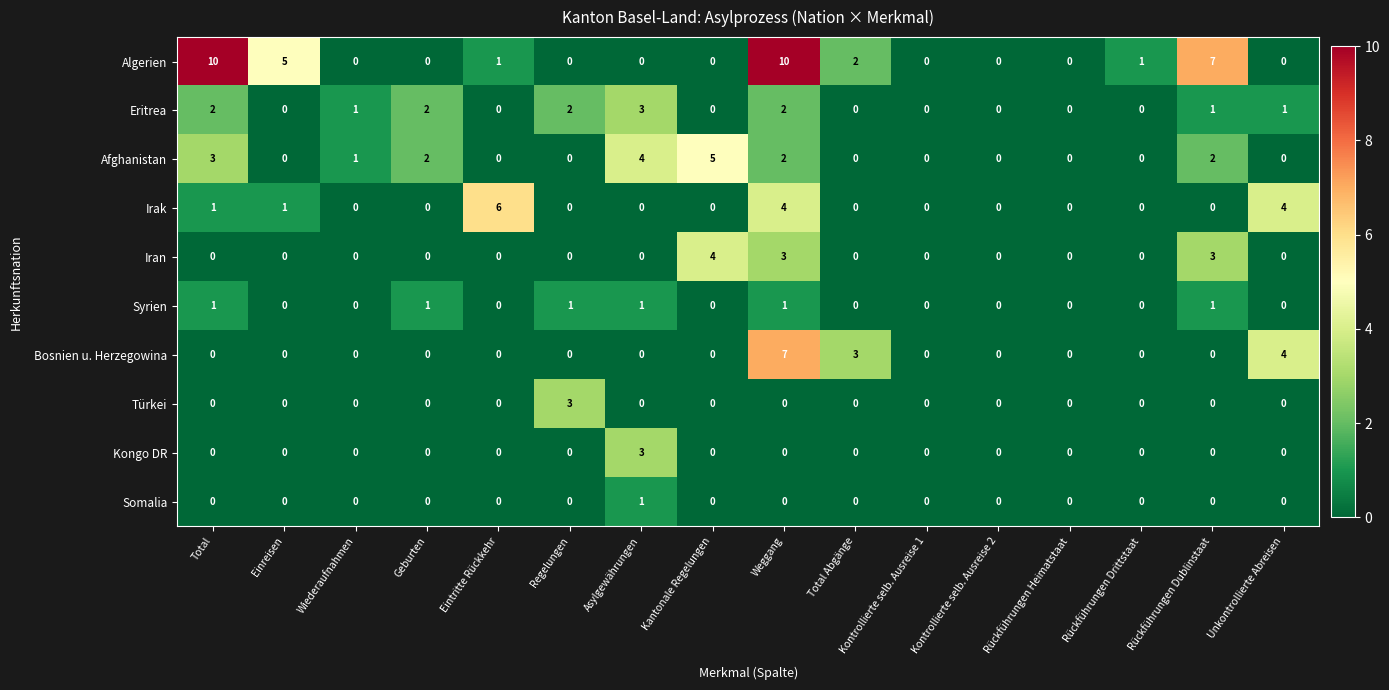

The Bosnien u. Herzegowina series shows -2 at Kontrollierte selb. Ausreise 2. True or false?

False